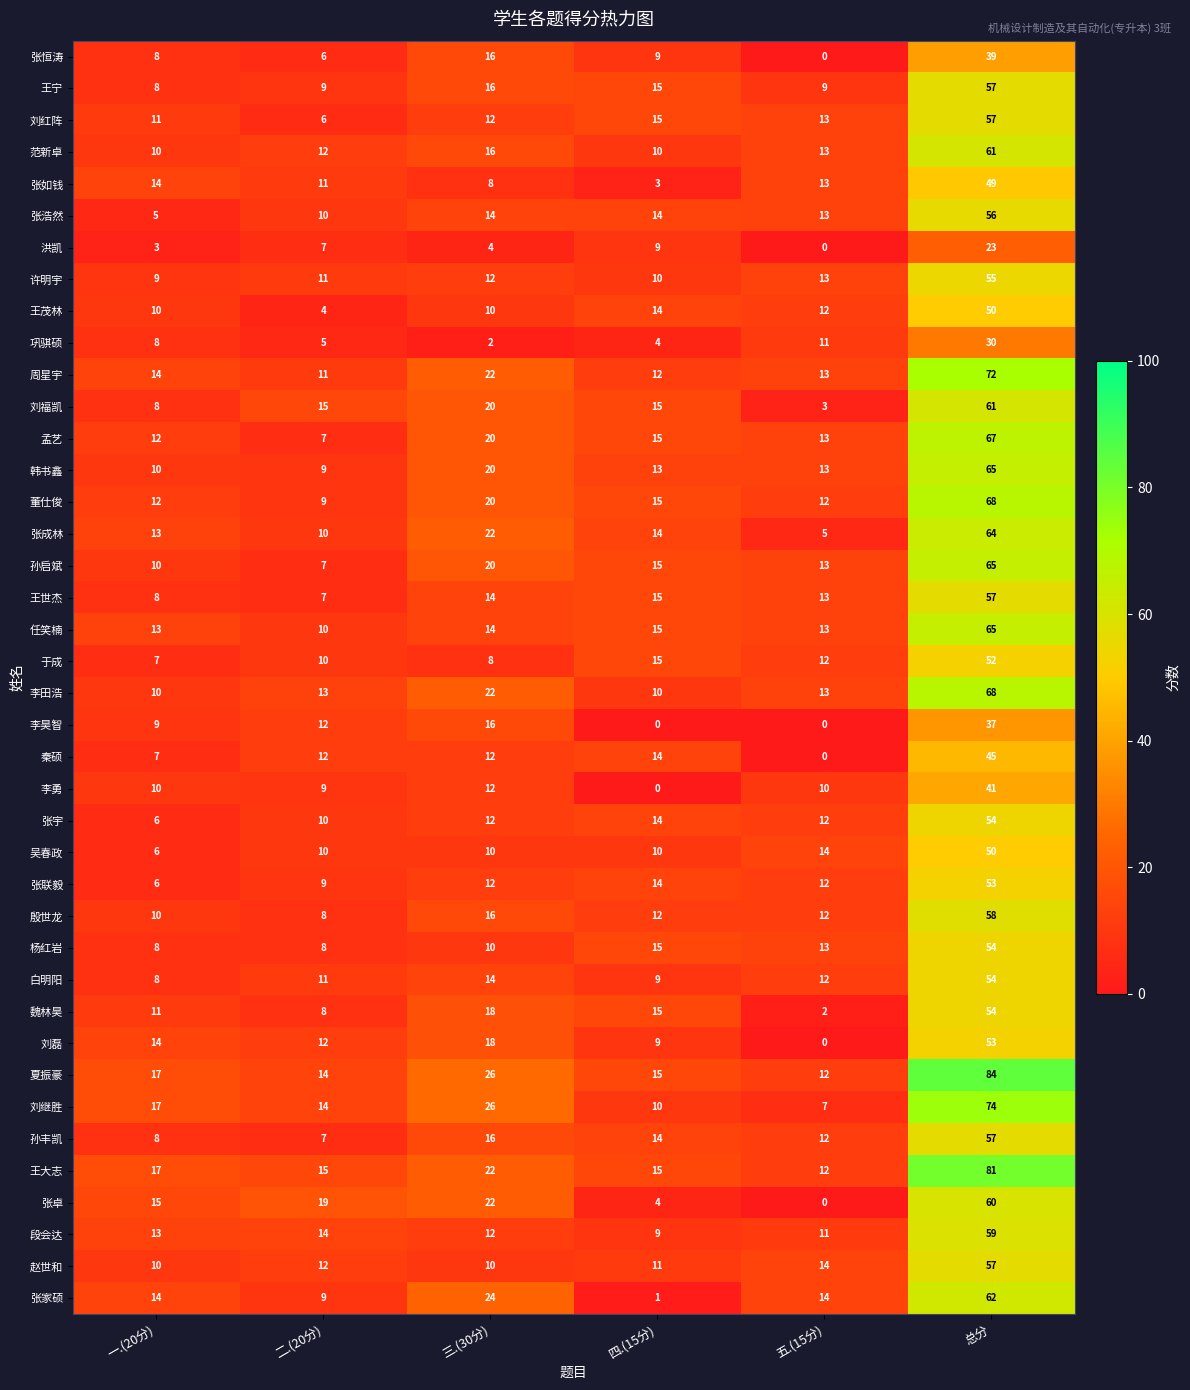

At which label does 孟艺 first exceed 15?

三.(30分)